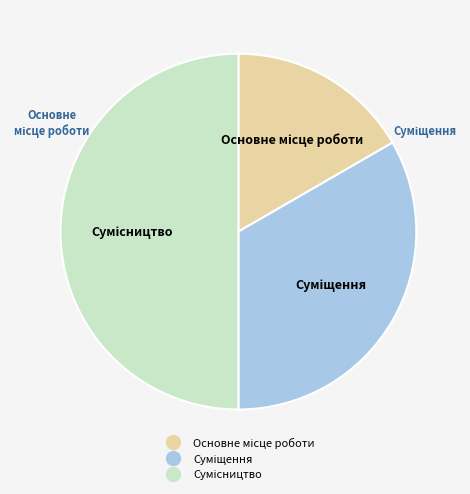

To the nearest percent, what is the difference between the largest and smallest slice percentages?

33%